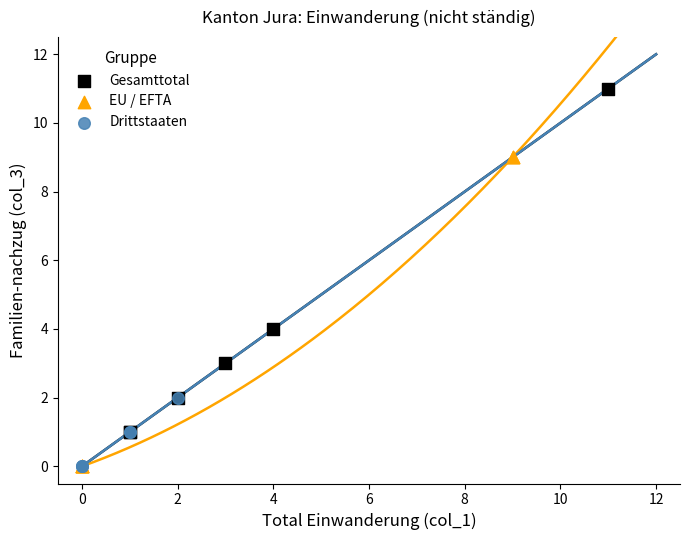

Which series contains the highest Y value?

Gesamttotal